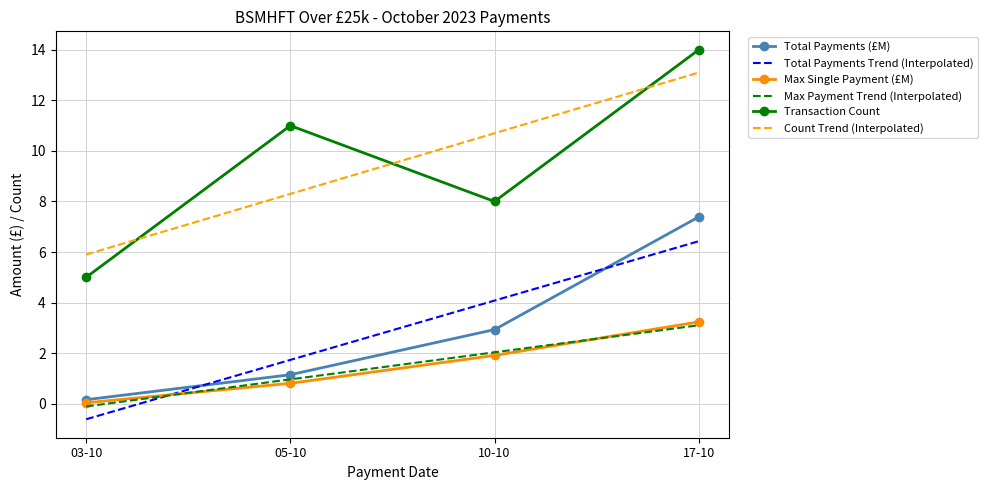

What is the difference between the highest and lowest values at 10-10?

8.8